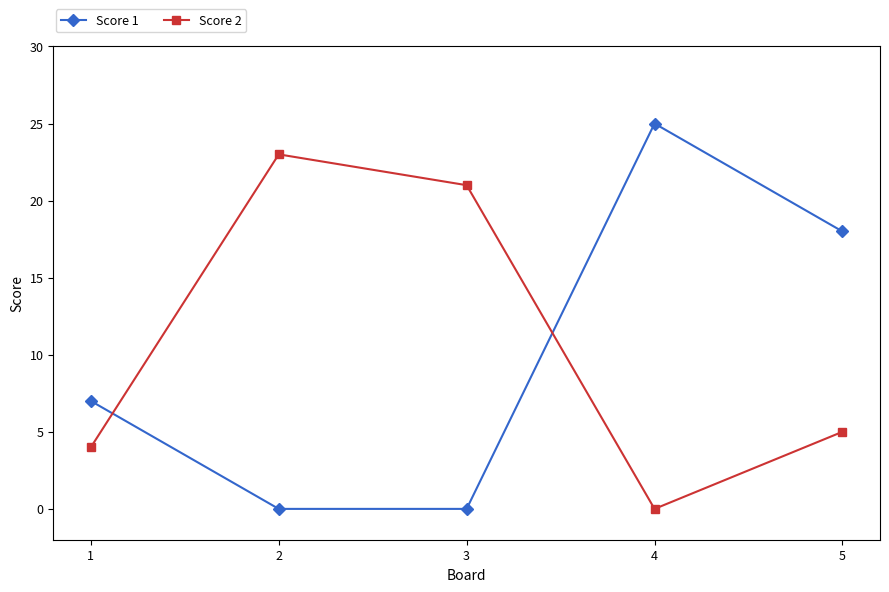

Which series has the largest total across all categories?

Score 2